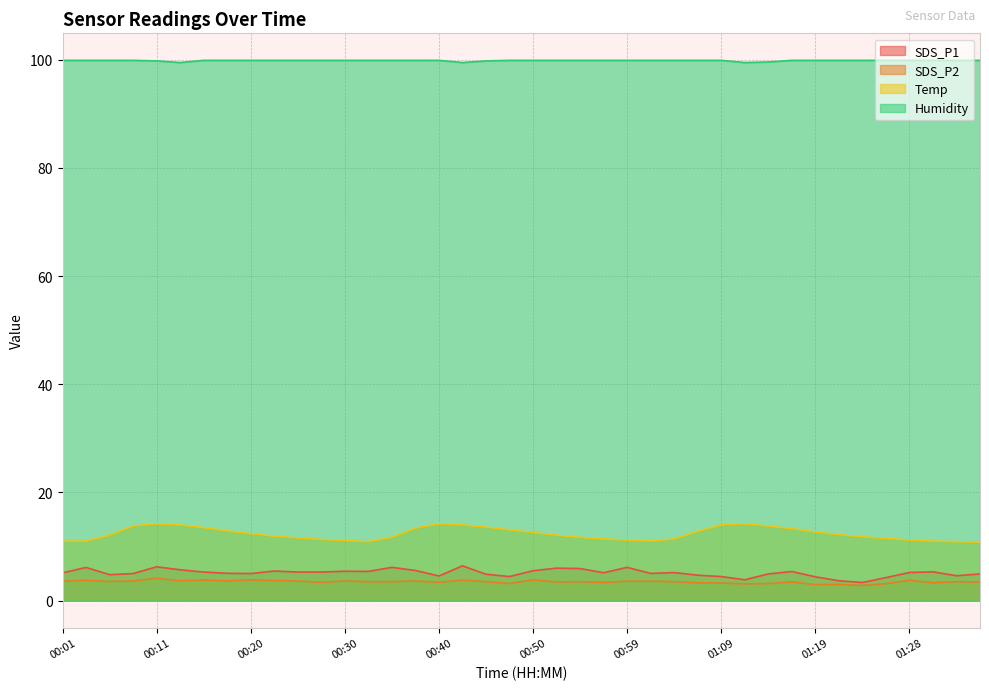

What is the value of the SDS_P2 point at the 39th from the left?

3.5